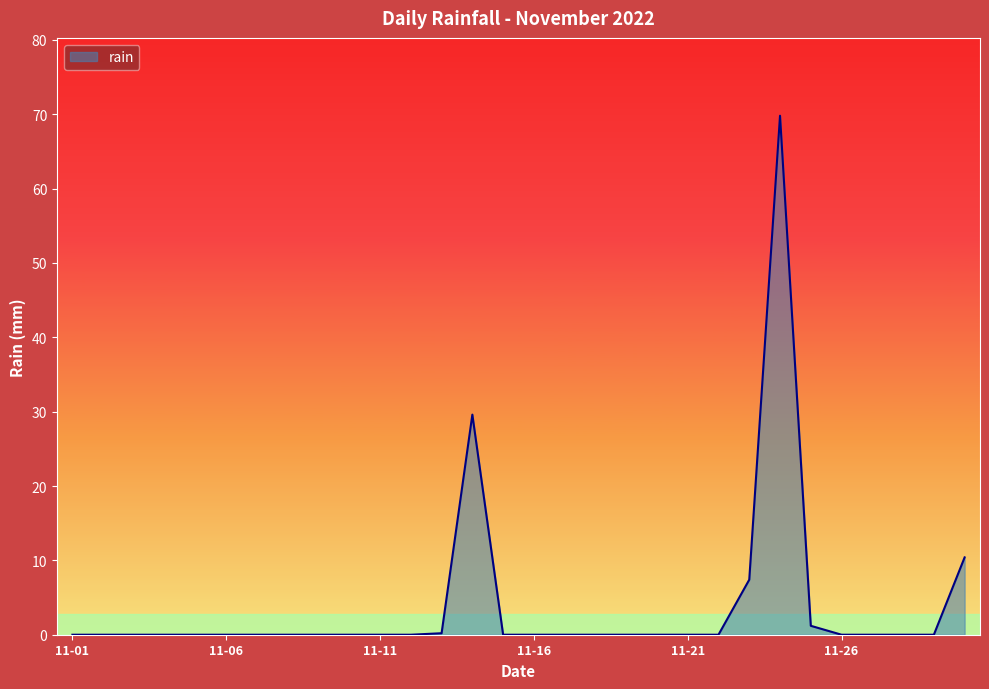

What is the maximum value shown in the chart?

69.8